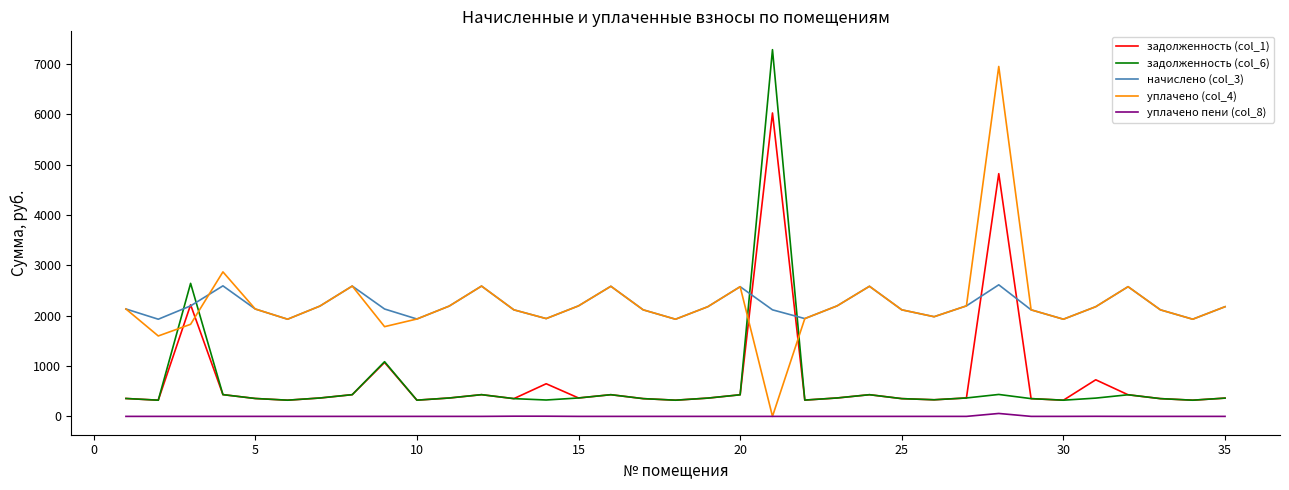

List the series in order of their peak value, highest first.

задолженность (col_6), уплачено (col_4), задолженность (col_1), начислено (col_3), уплачено пени (col_8)